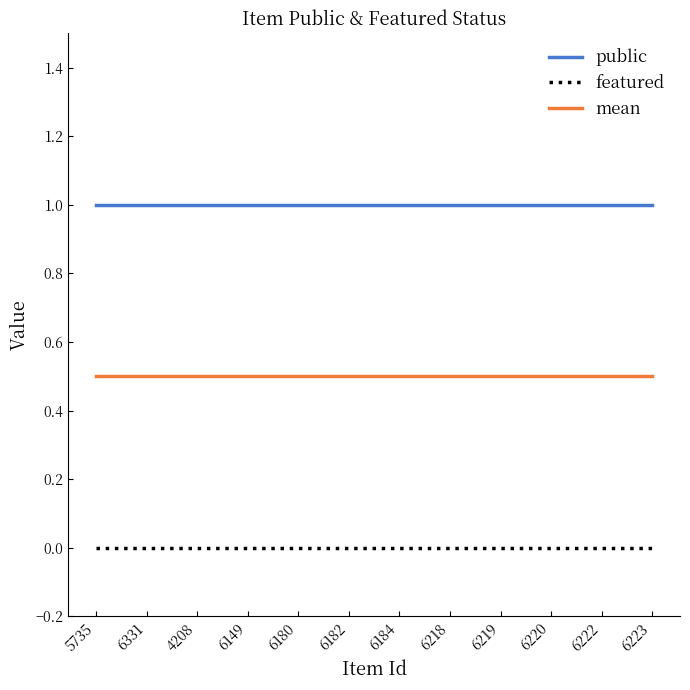

True or false: featured and mean intersect in this chart.

False